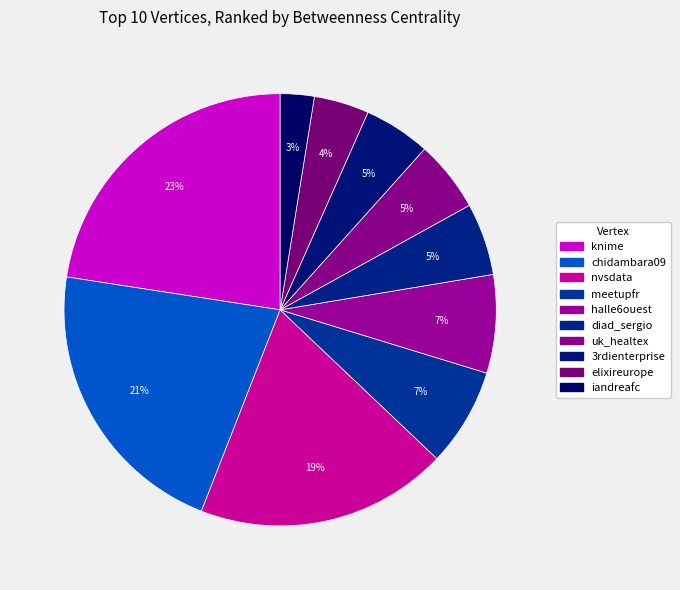

Count the number of slices in the pie.

10